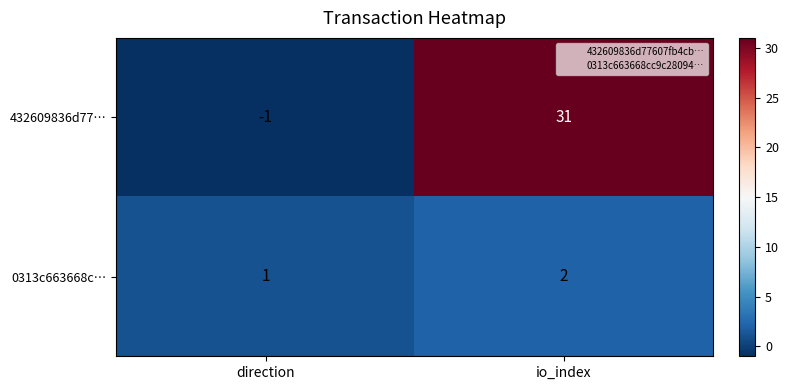

Count the number of categories in the chart.

2